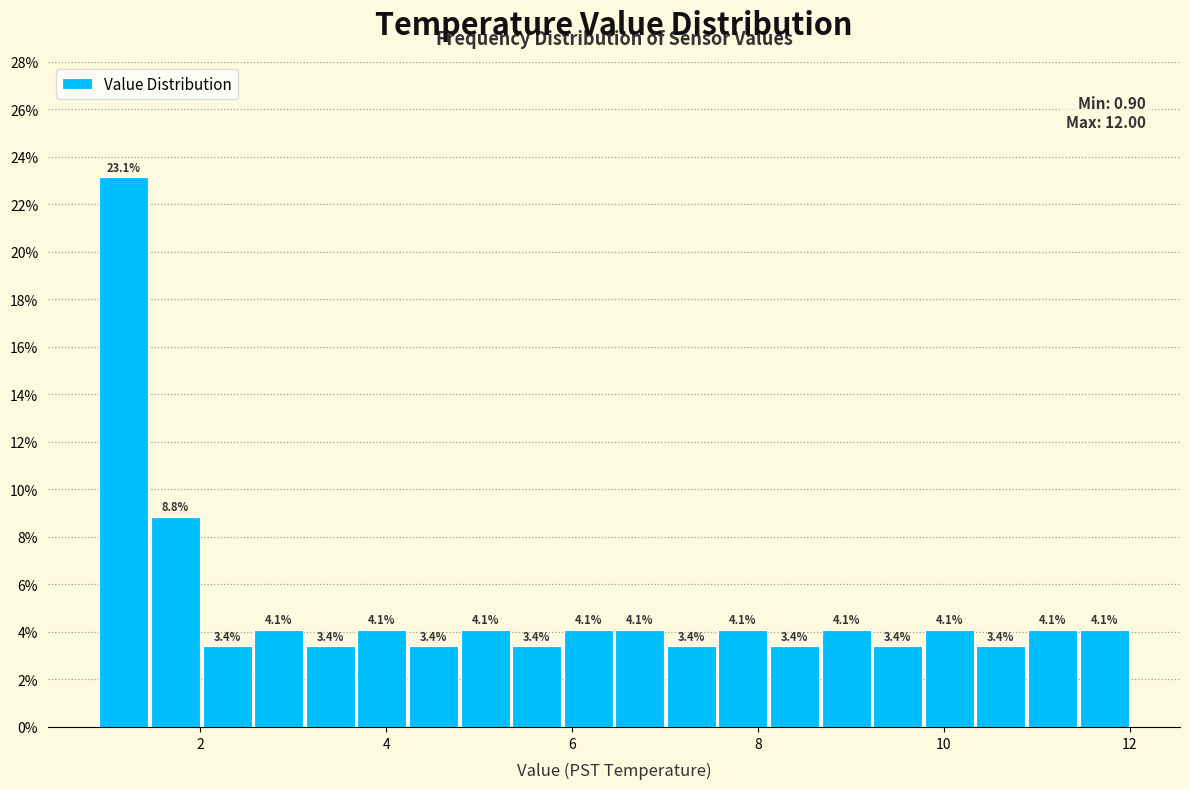

Around what value on the x-axis is the tallest bar? Give the approximate position of its centre, as read against the axis.

1.2